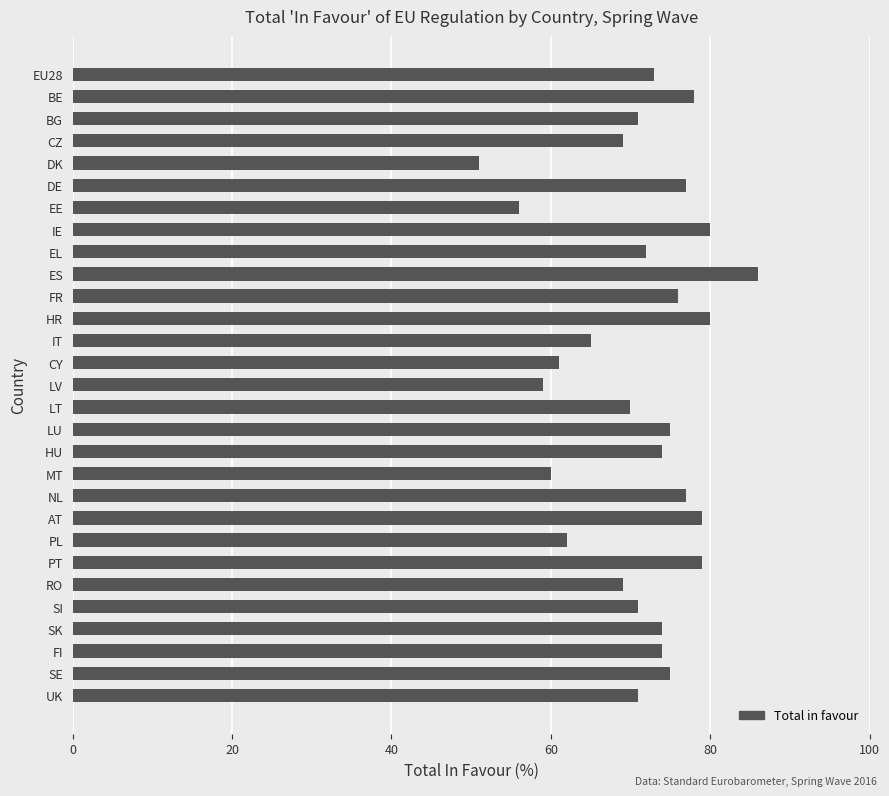

The chart shows a value of 73 at EU28. True or false?

True